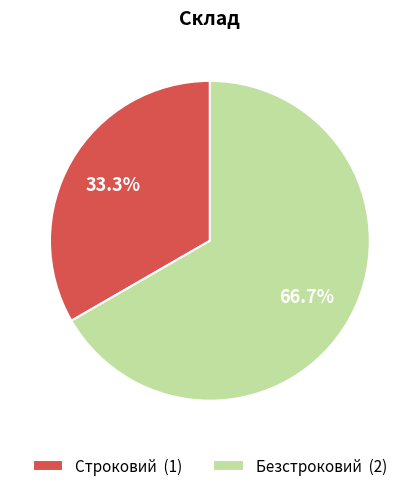

Which slice is the largest?

Безстроковий